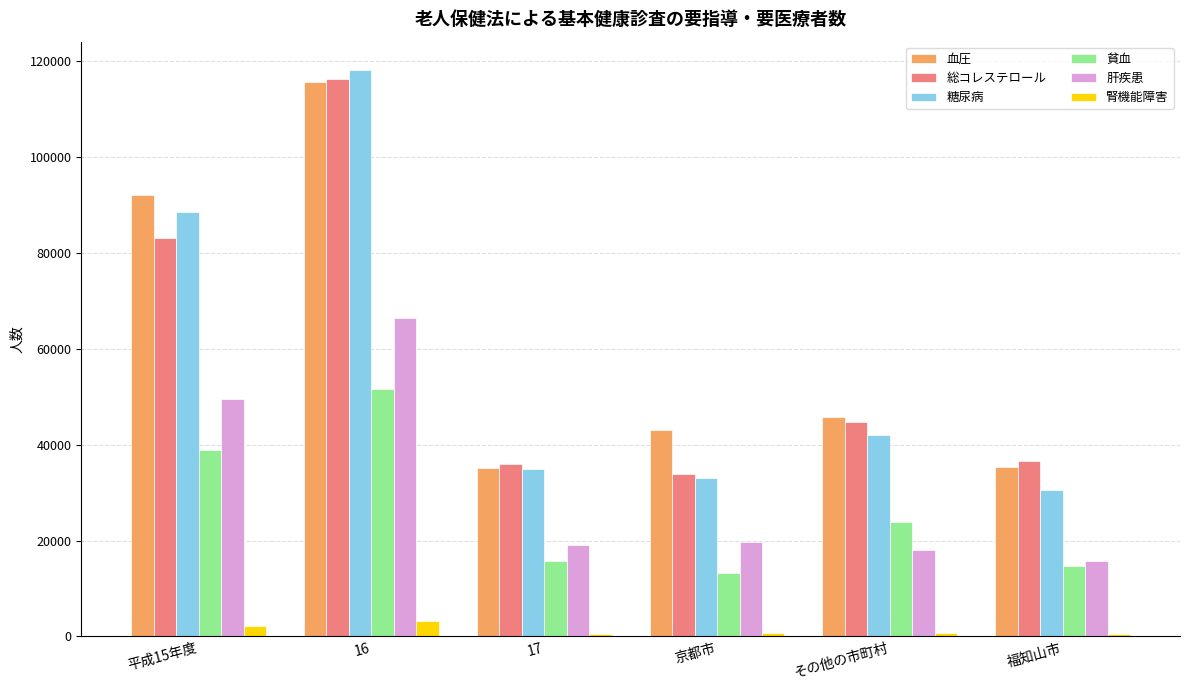

What is the total value across all series at 京都市?

143805